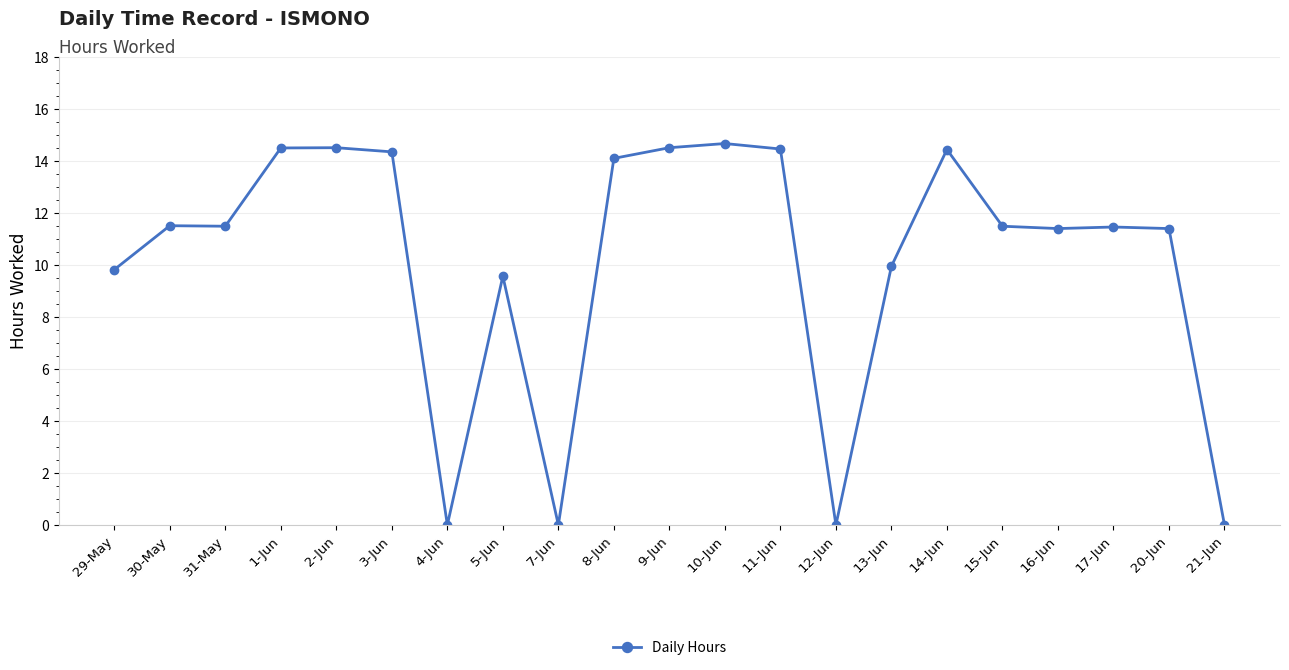

True or false: there are more than 0 points higher than both neighbors.

True